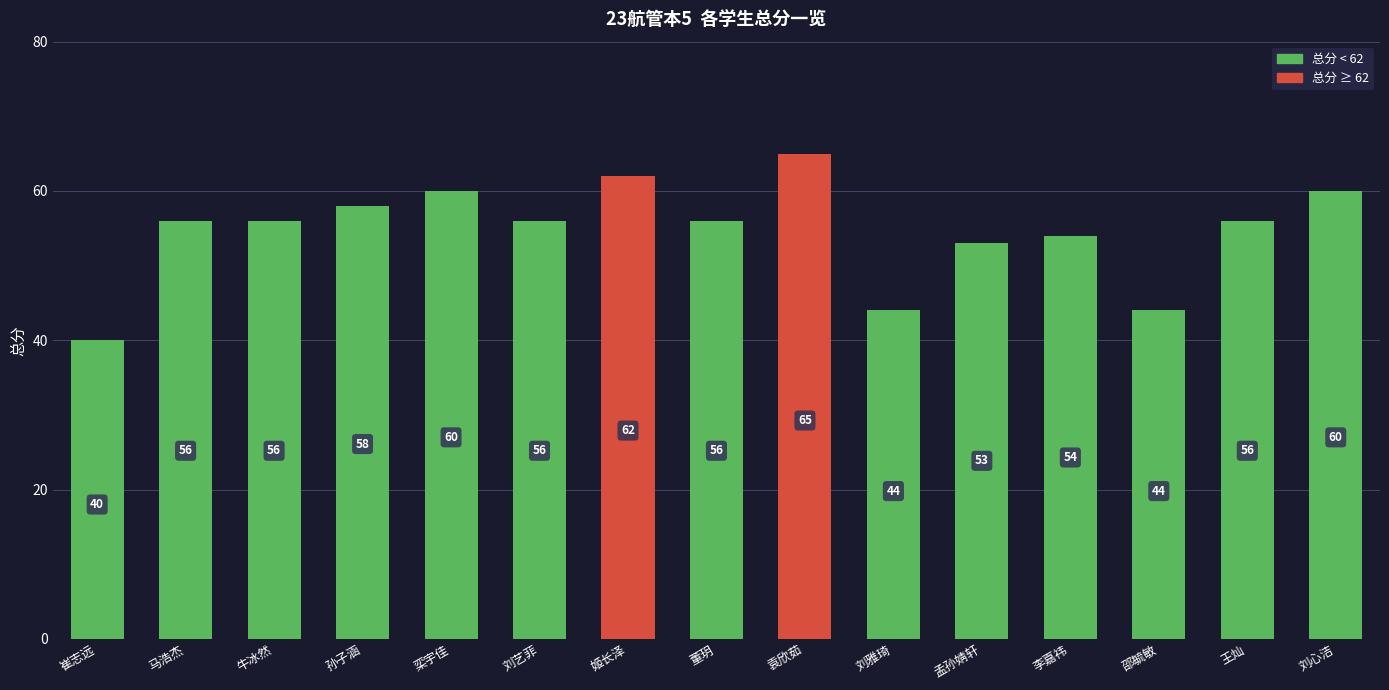

What is the value of the 1st bar from the left?

40